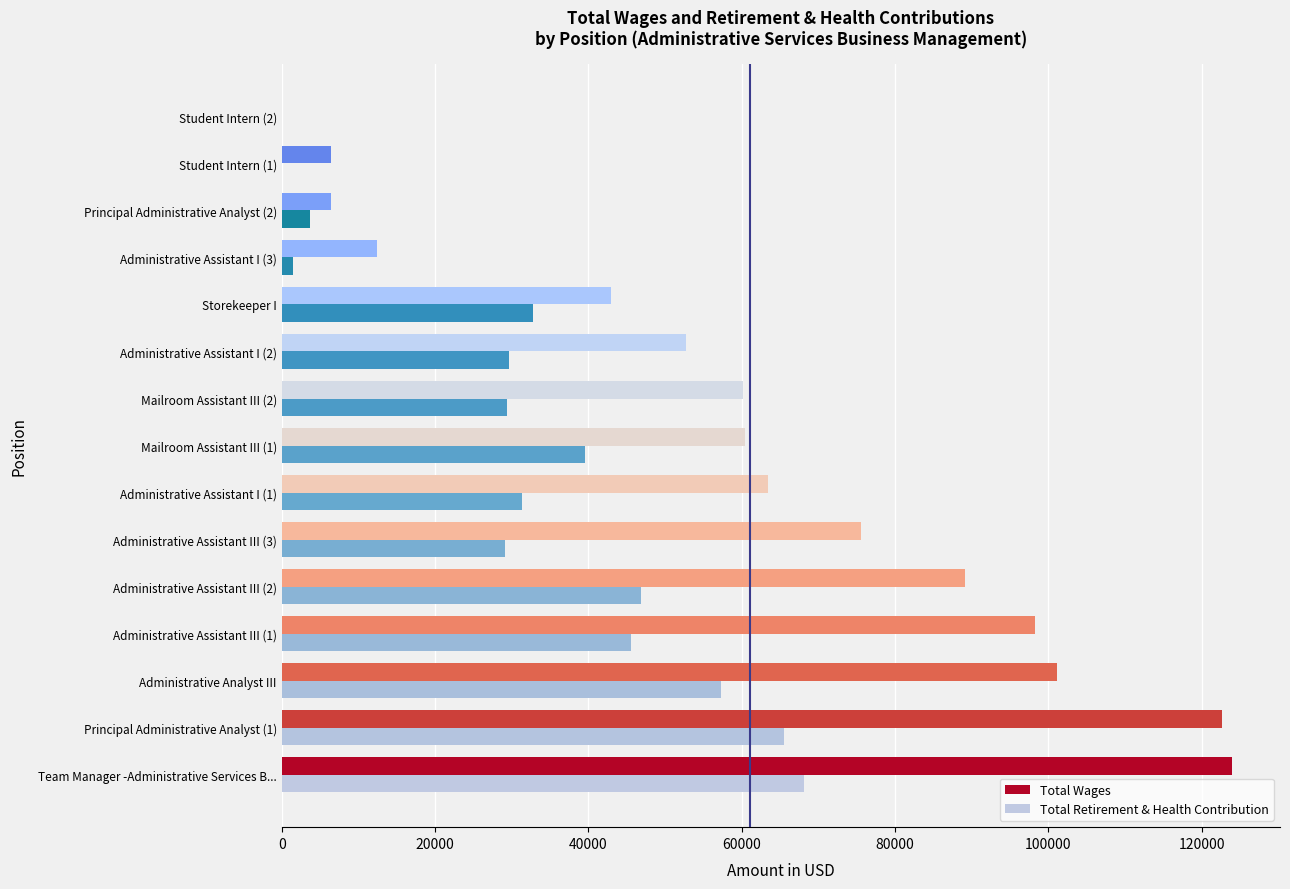

Which series changed the most between Administrative Analyst III and Mailroom Assistant III (1)?

Total Wages